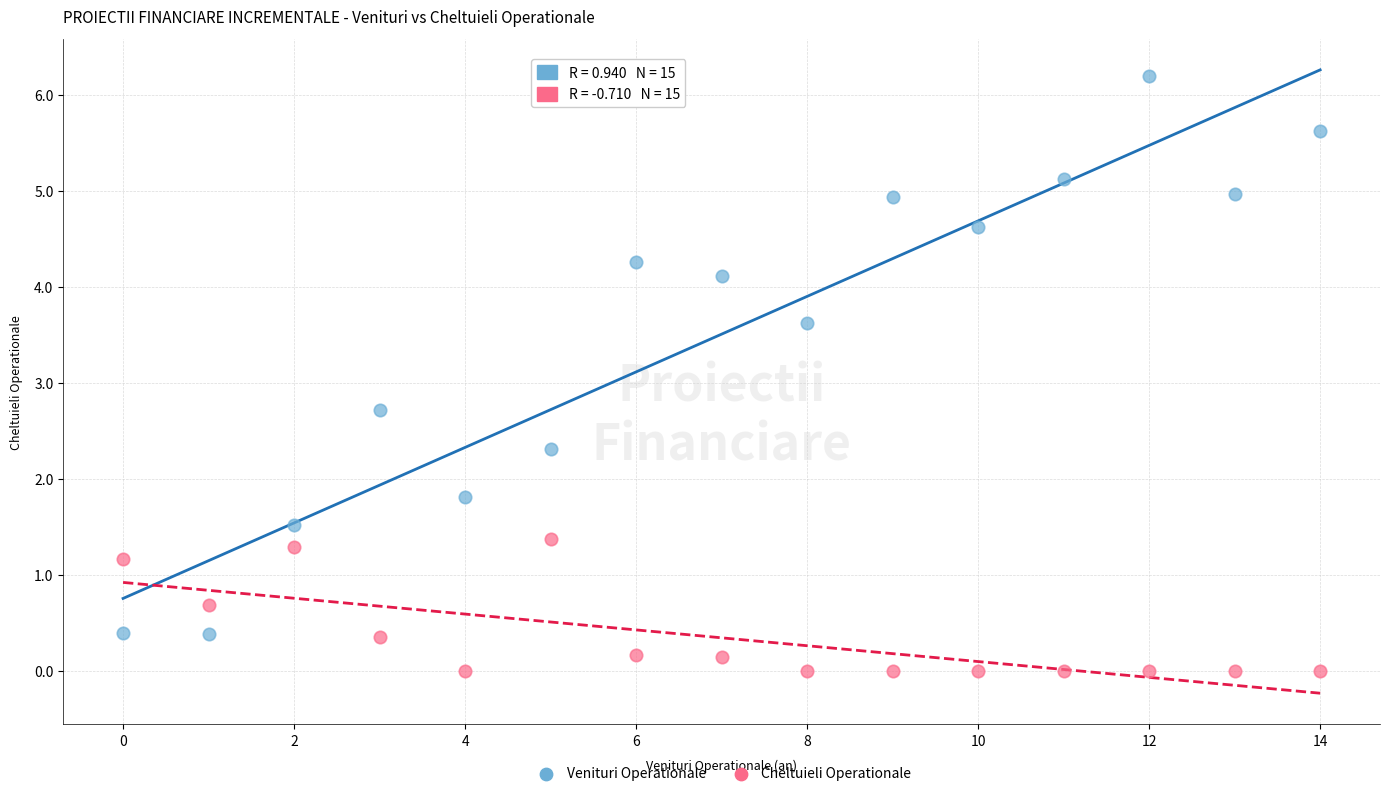

In the Venituri Operationale series, what Y value is closest to 3?

2.7